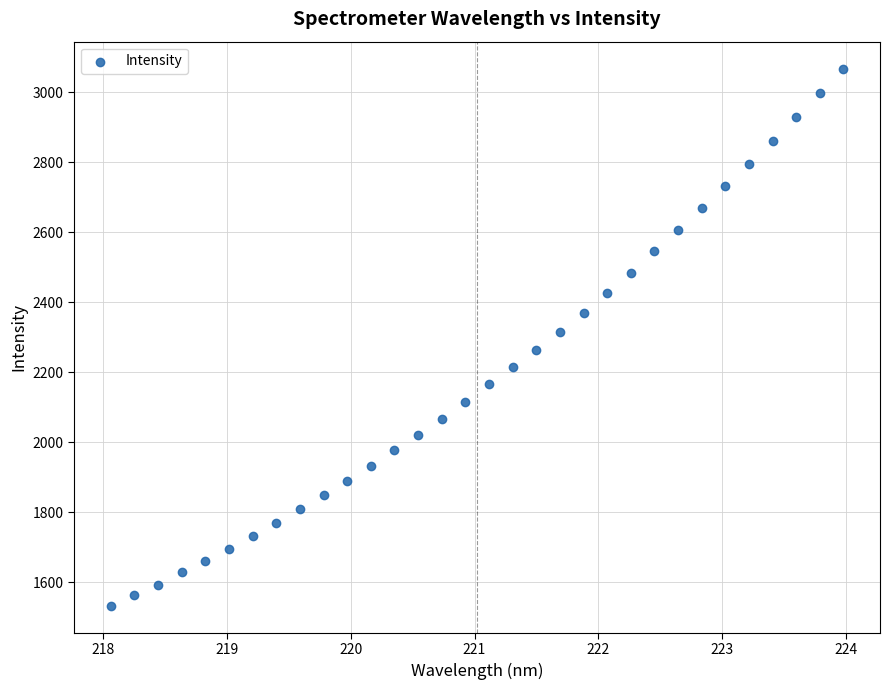

What is the range of Y values (max minus min)?

1535.4